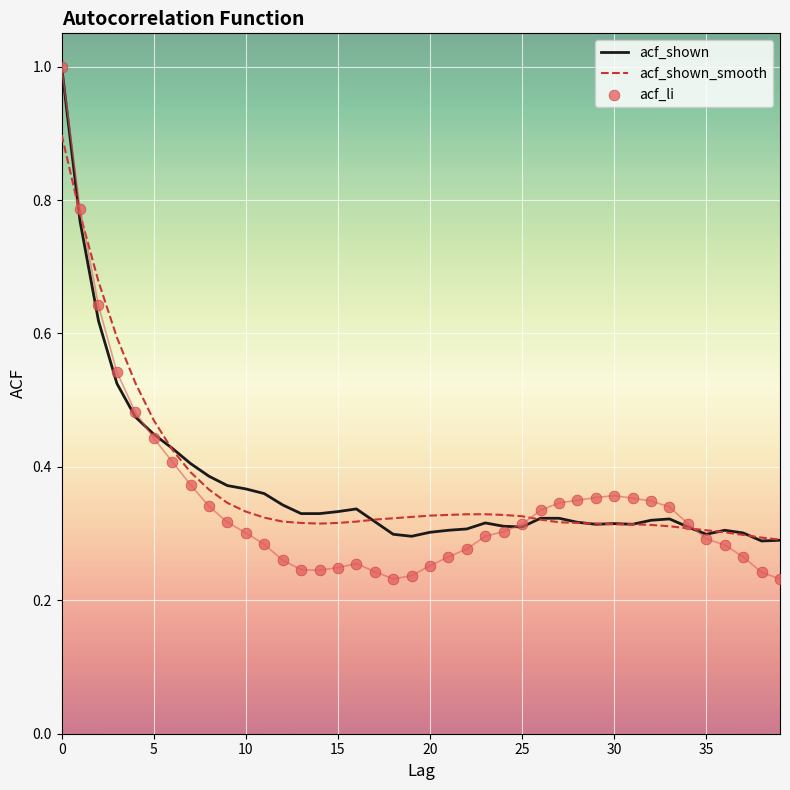

What are all the series names shown in the legend?

acf_shown, acf_shown_smooth, acf_li